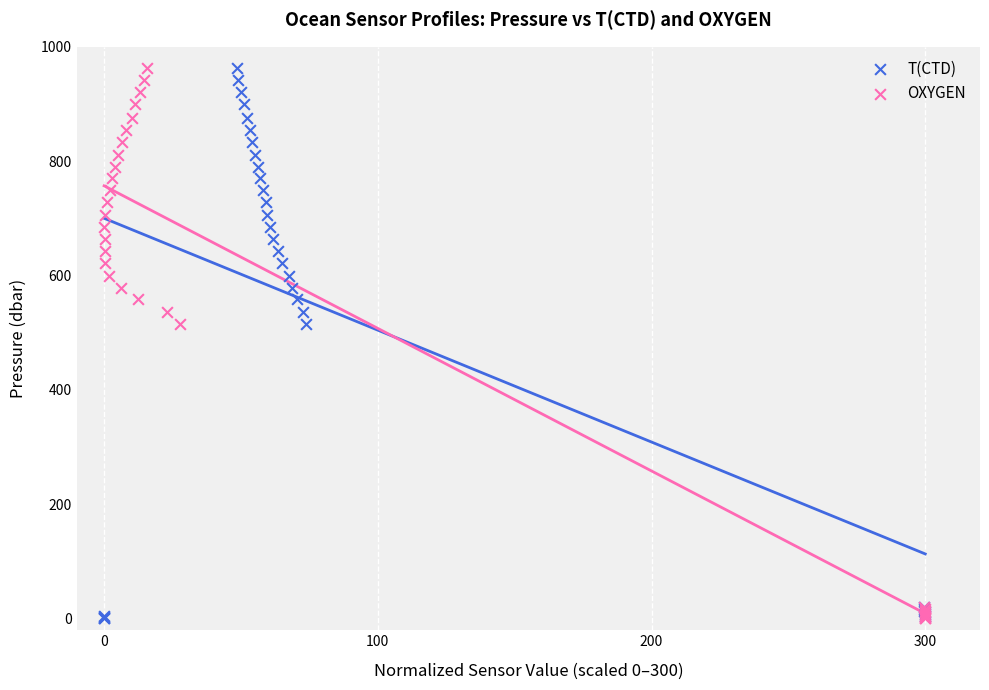

What are all the series names shown in the legend?

T(CTD), OXYGEN